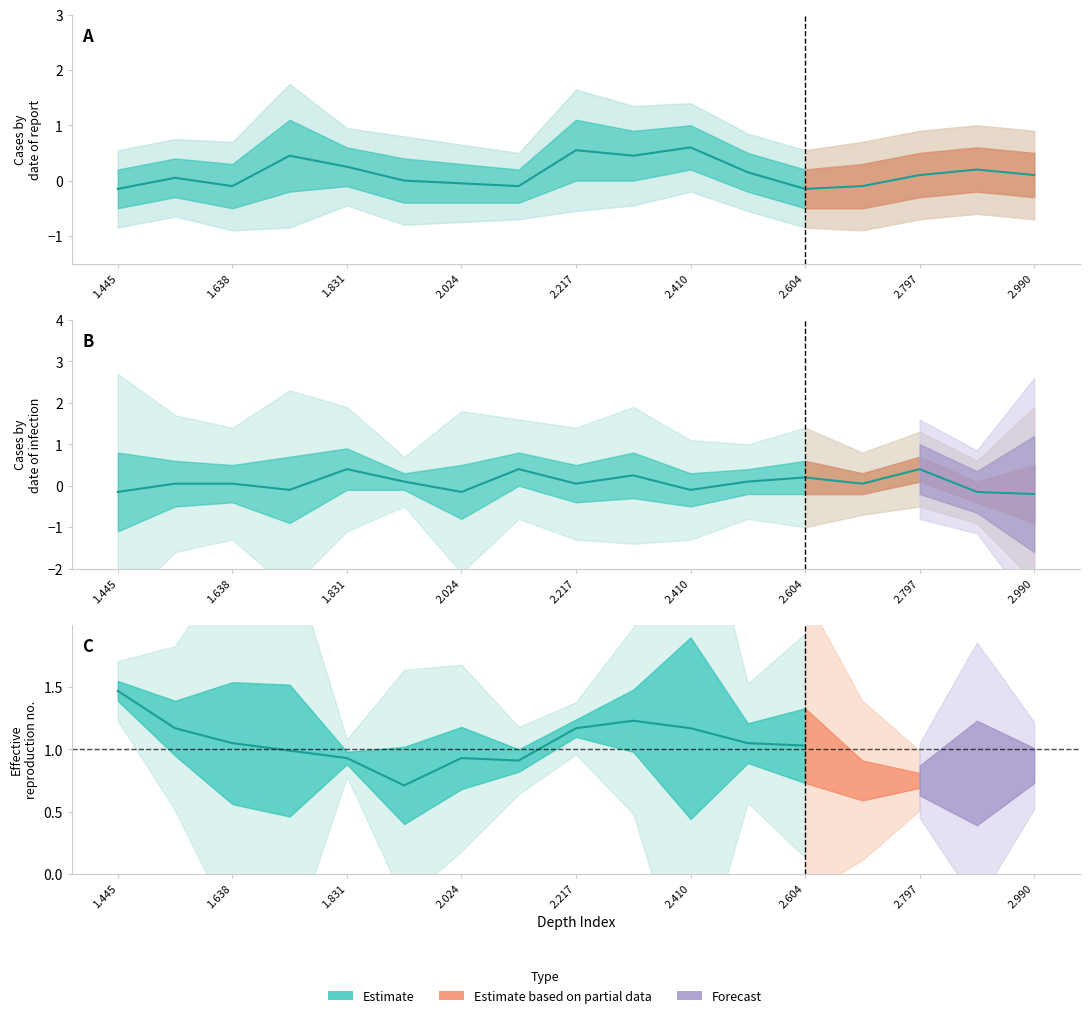

Where does the 1.638 series first go above 0?

1.445